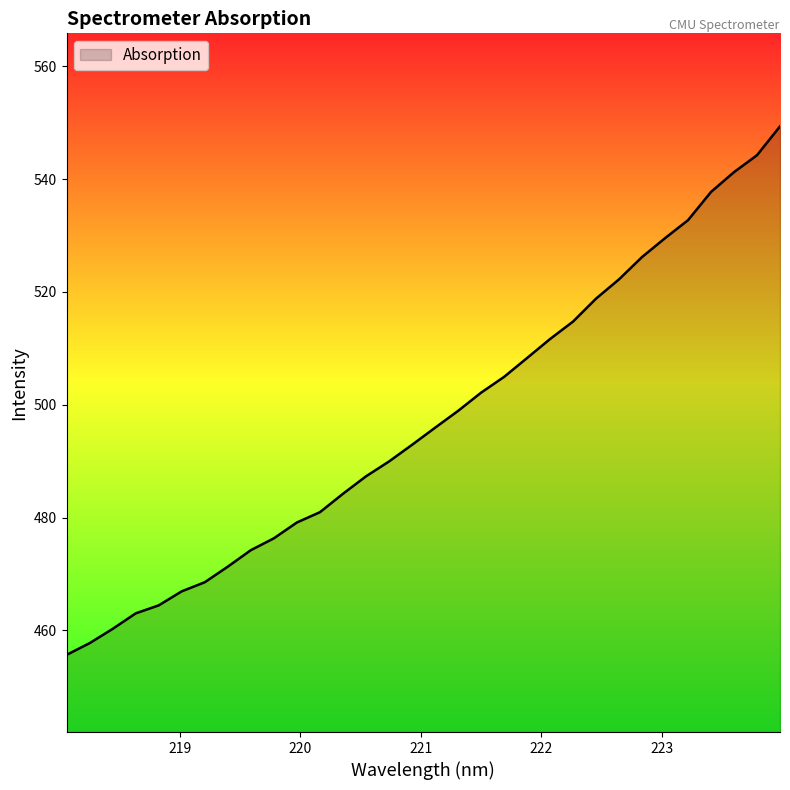

What is the difference between the maximum and minimum values?

93.7